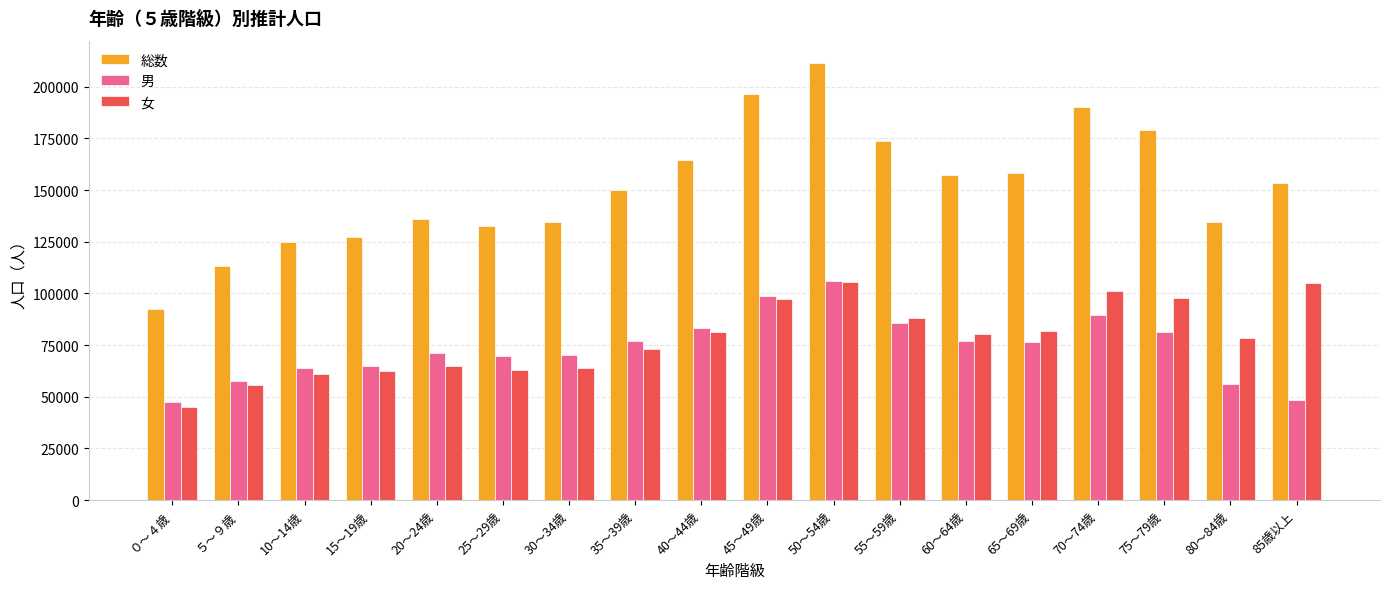

How many data points in 女 are less than 80337?

9